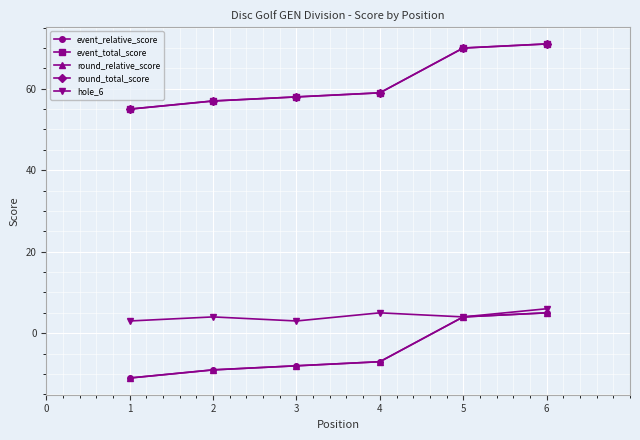

Is this an area chart (filled region under the line)?

No